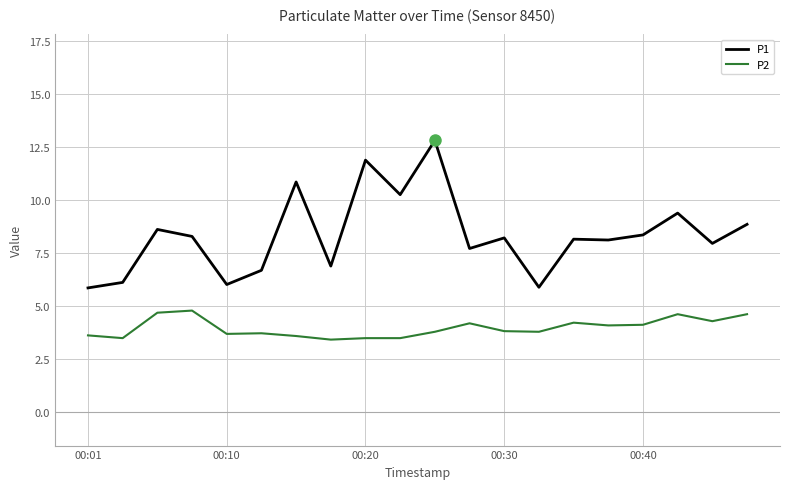

True or false: P1 and P2 intersect in this chart.

False